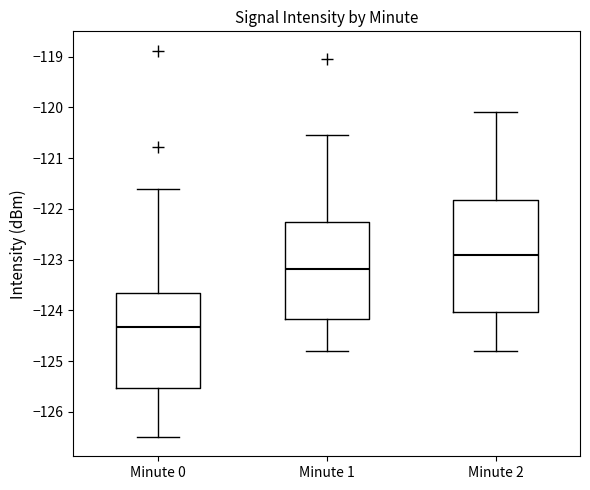

Reading left to right, read every box against the y-axis: the position of its median line, the range the box covers, and the ends of its whiskers. The values are not printed on the chart, so give them approximately, as read against the axis.

Minute 0: median -124.3, box -125.5 to -123.7, whiskers -126.5 to -121.6
Minute 1: median -123.2, box -124.2 to -122.2, whiskers -124.8 to -120.5
Minute 2: median -122.9, box -124.0 to -121.8, whiskers -124.8 to -120.1